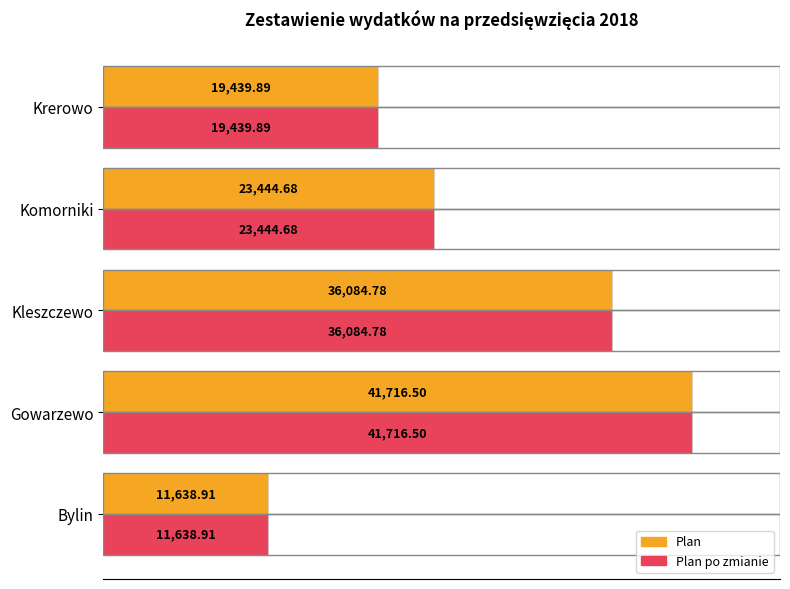

At which label is Plan closest to 26677?

Komorniki